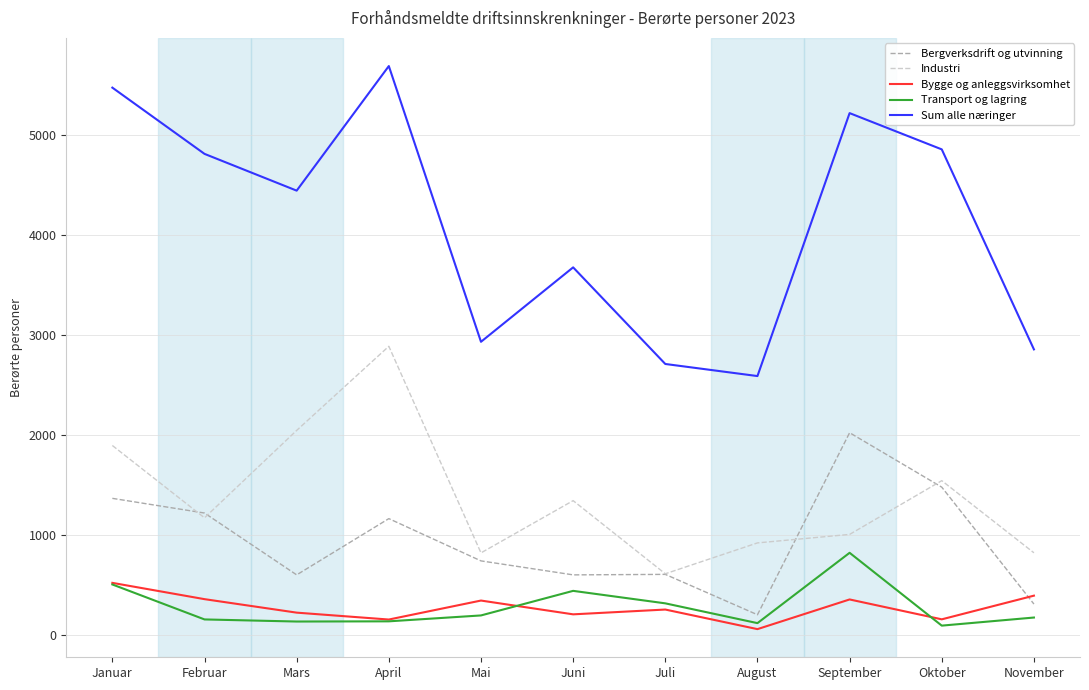

List the series in order of their peak value, lowest first.

Bygge og anleggsvirksomhet, Transport og lagring, Bergverksdrift og utvinning, Industri, Sum alle næringer